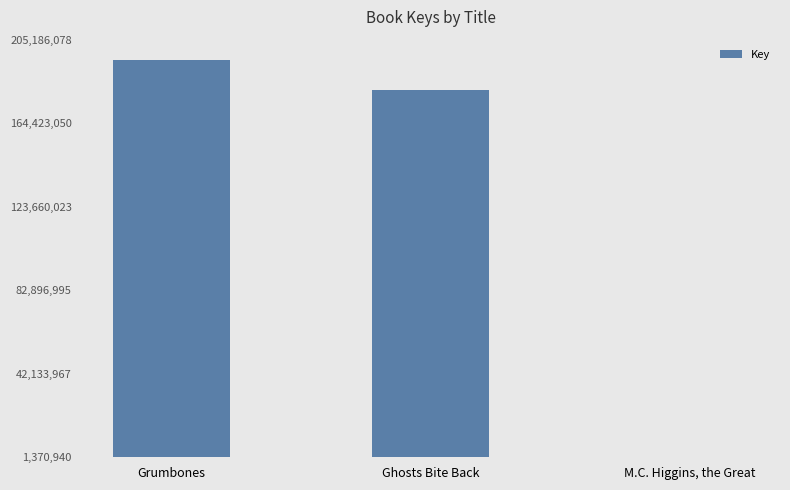

What position from the right is Grumbones?

3